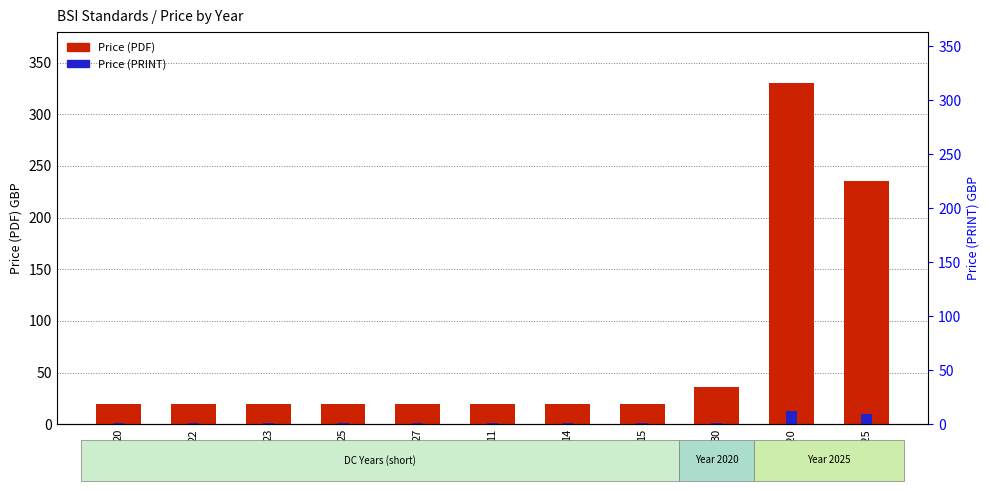

How many data points in Price (PDF) are above 20?

3